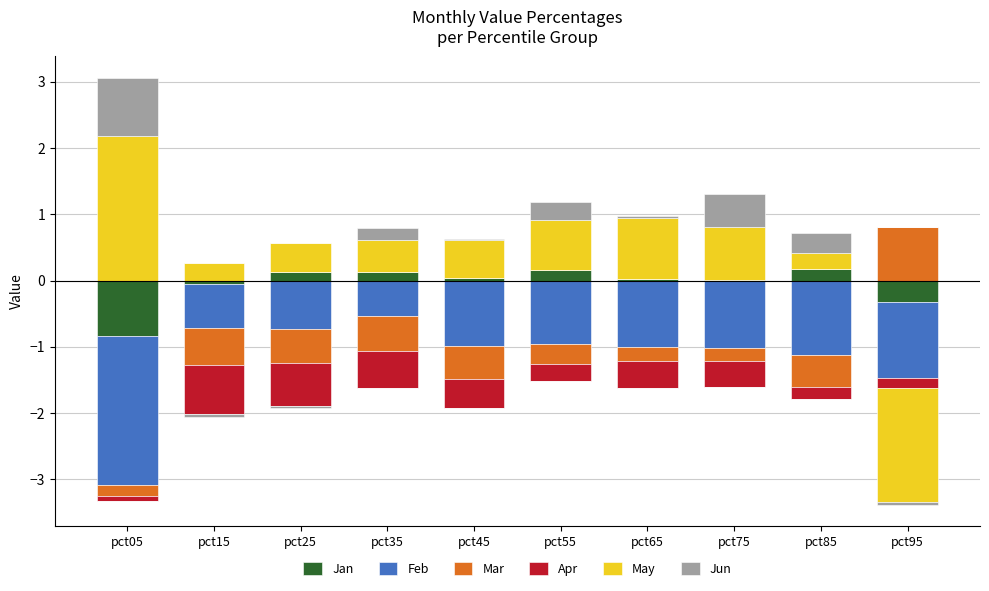

At which category is the sum across all series the highest?

pct05